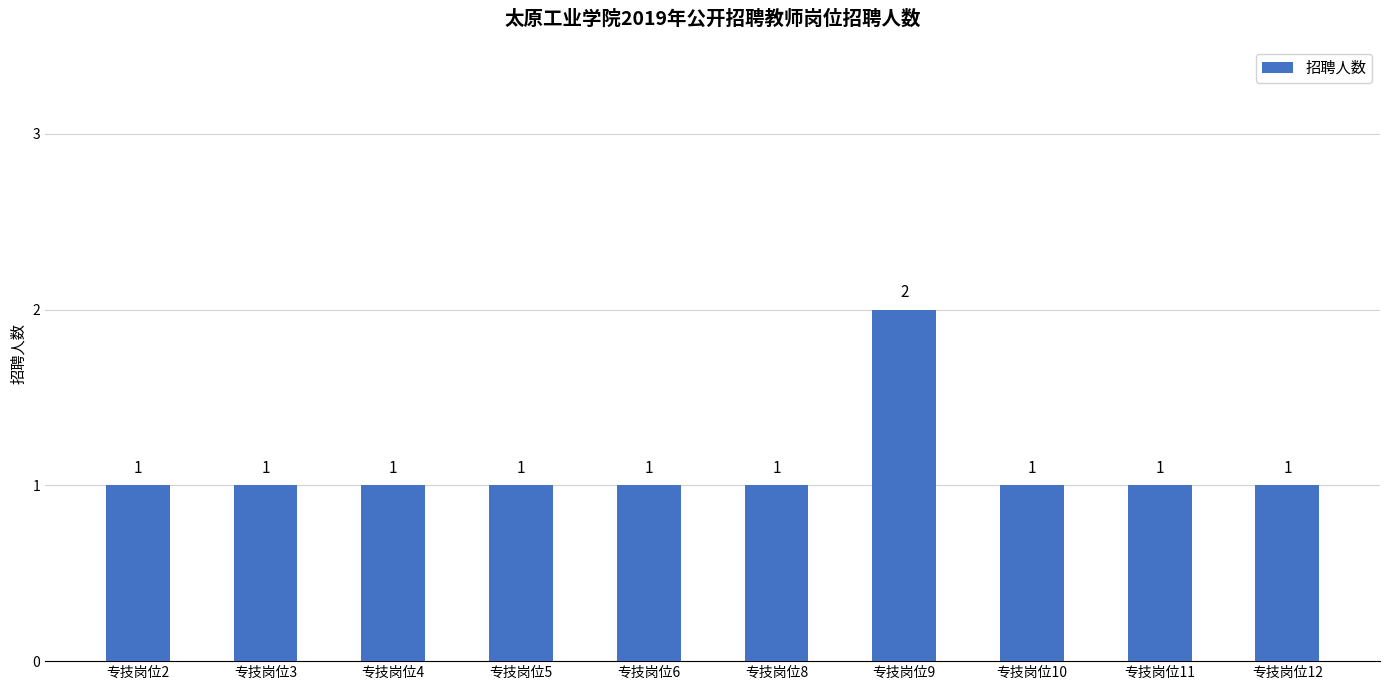

What is the ratio of the value at 专技岗位4 to the value at 专技岗位3?

1.0